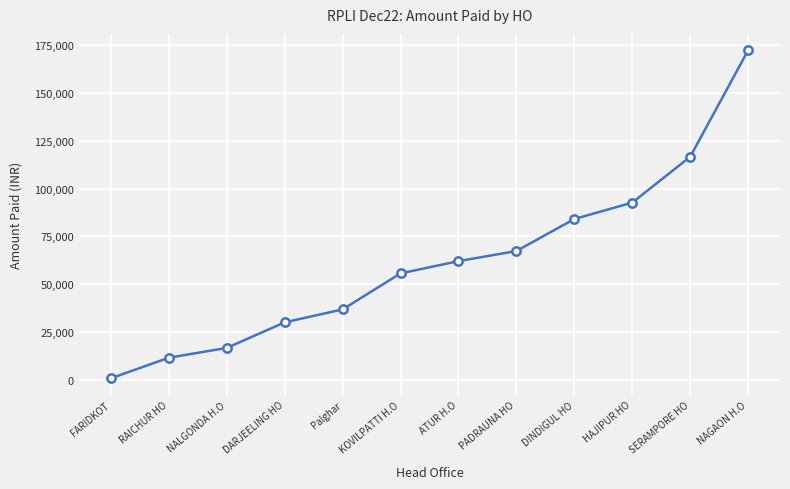

What is the label of the 12th point from the left?

NAGAON H.O